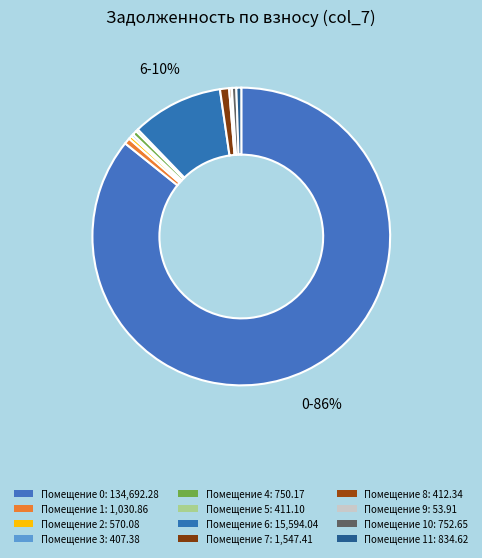

How many slices are in this pie chart?

12